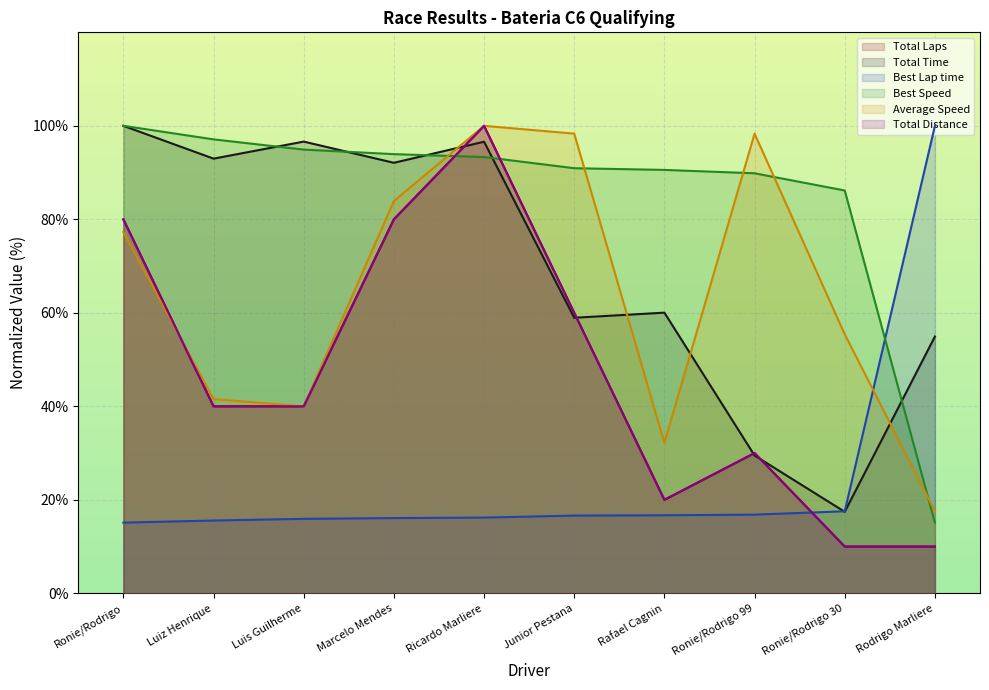

What is the greatest value displayed?

100.0